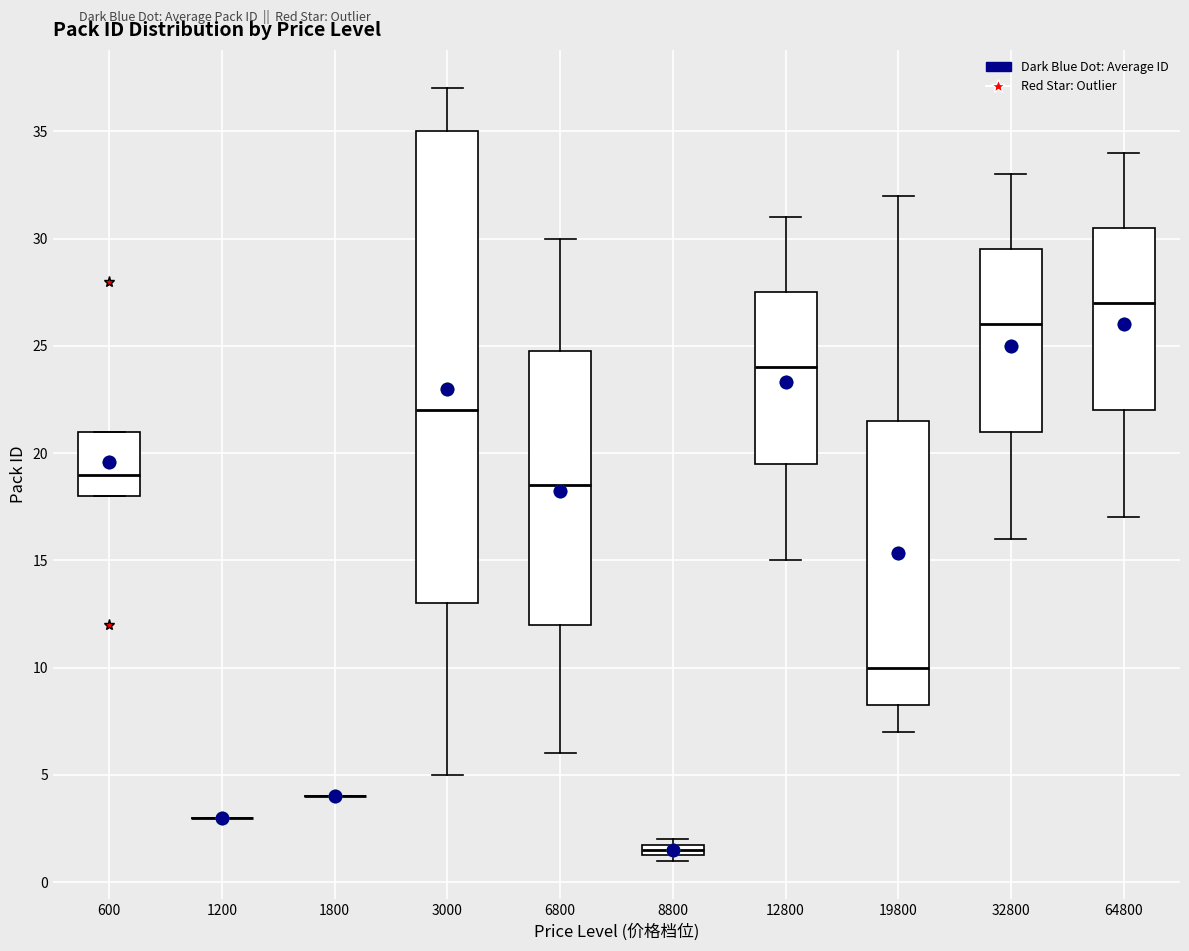

Which box is the tallest, from its lower edge to its upper edge?

3000